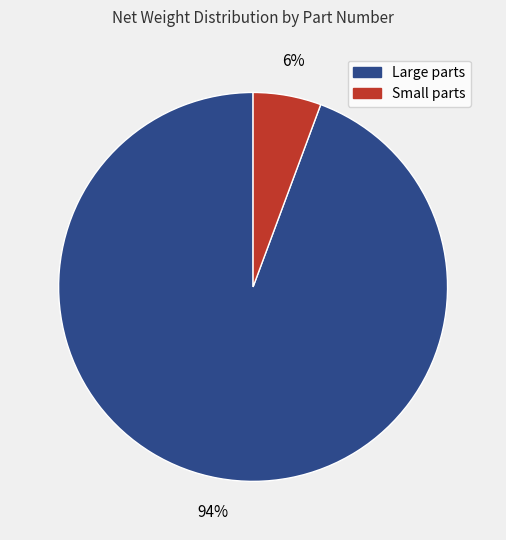

Does any single category account for the majority?

Yes